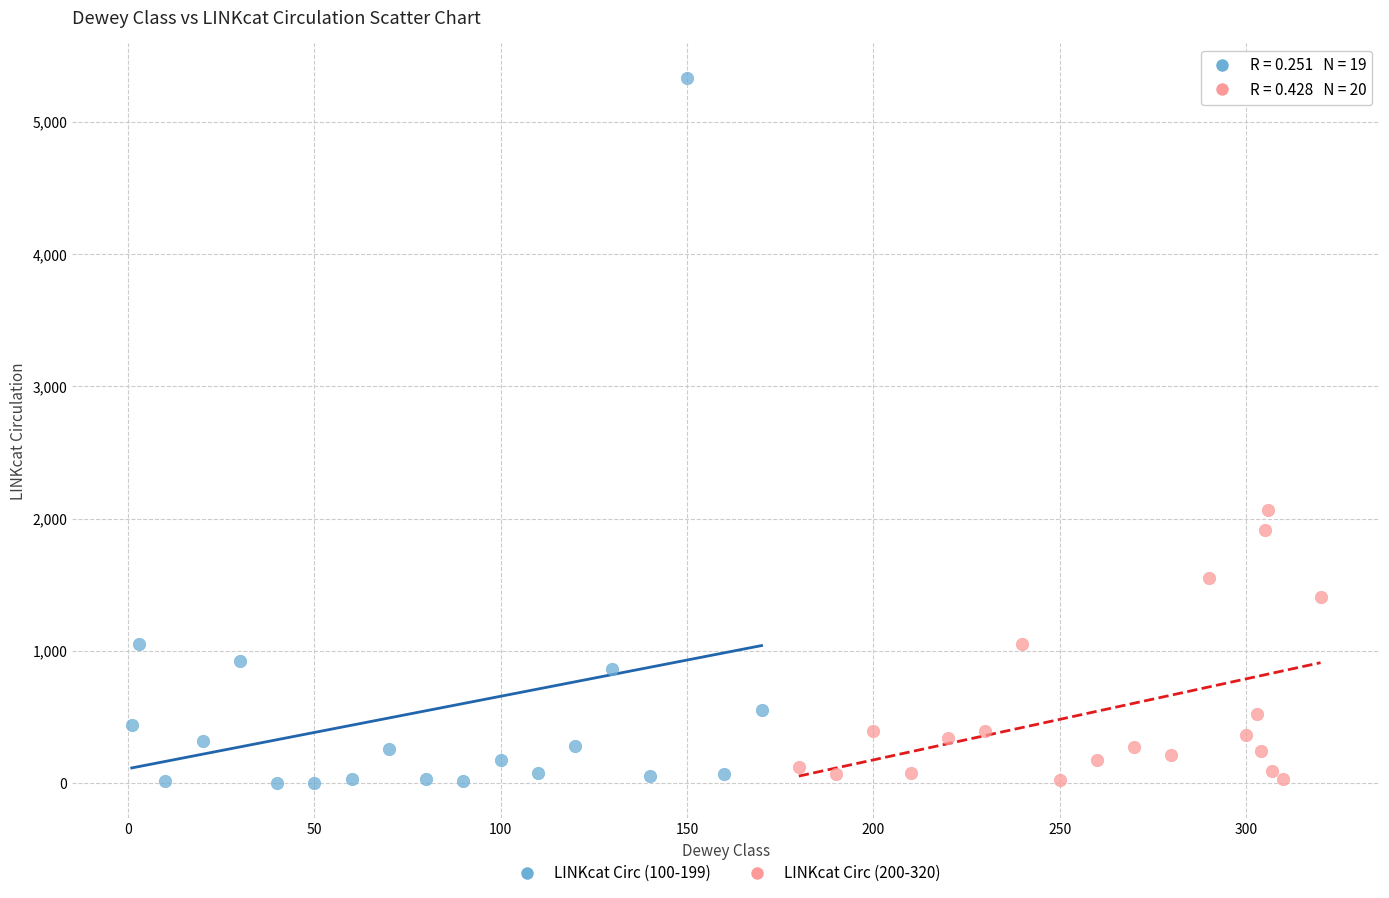

Which series contains the highest Y value?

LINKcat Circ (100-199)